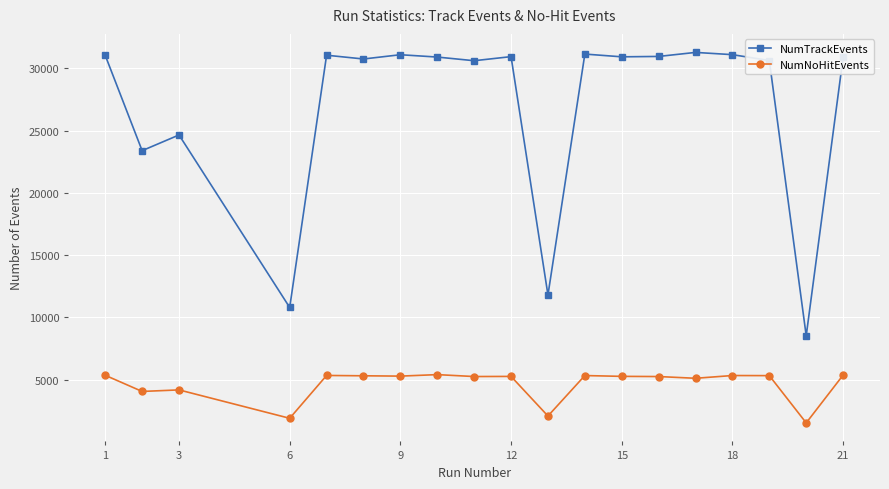

What is the minimum value shown in the chart?

1531